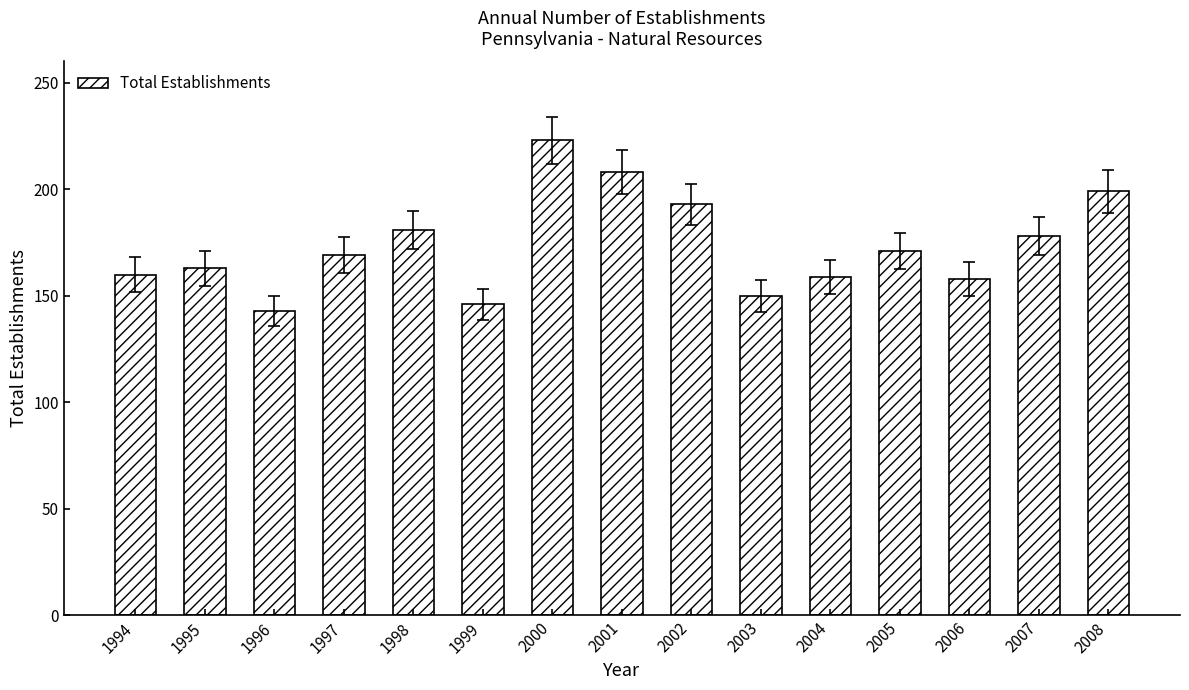

Read the value at 2005.

171